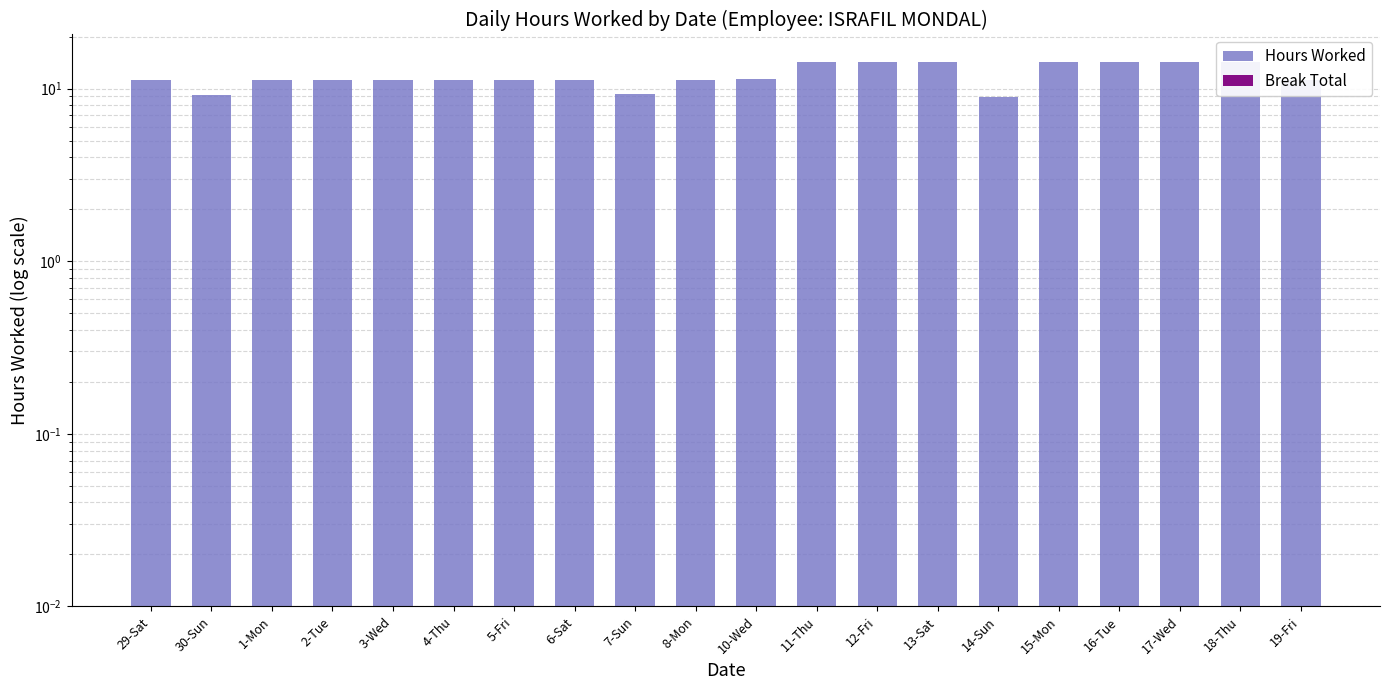

How many values in the Hours Worked series exceed 11?

17